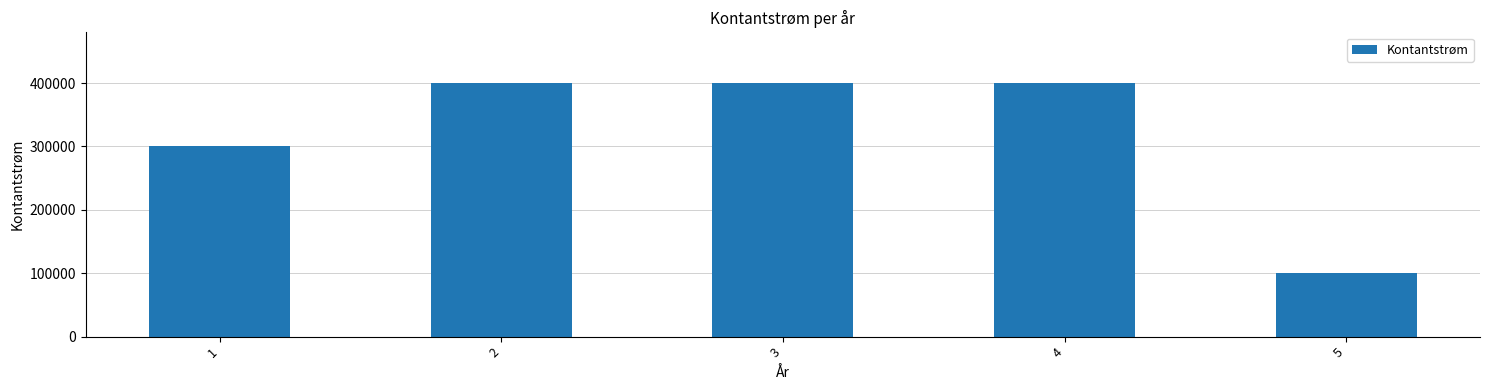

How many values are between 300000 and 400000?

4